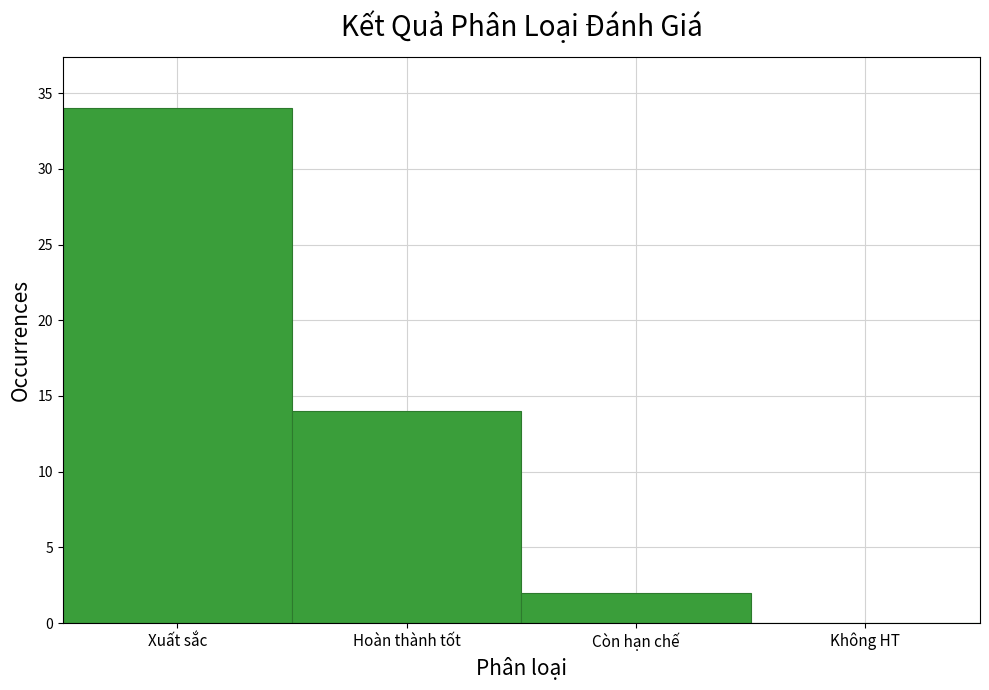

Reading left to right, transcribe all the data shown in this chart.

Xuất sắc=34	Hoàn thành tốt=14	Còn hạn chế=2	Không HT=0